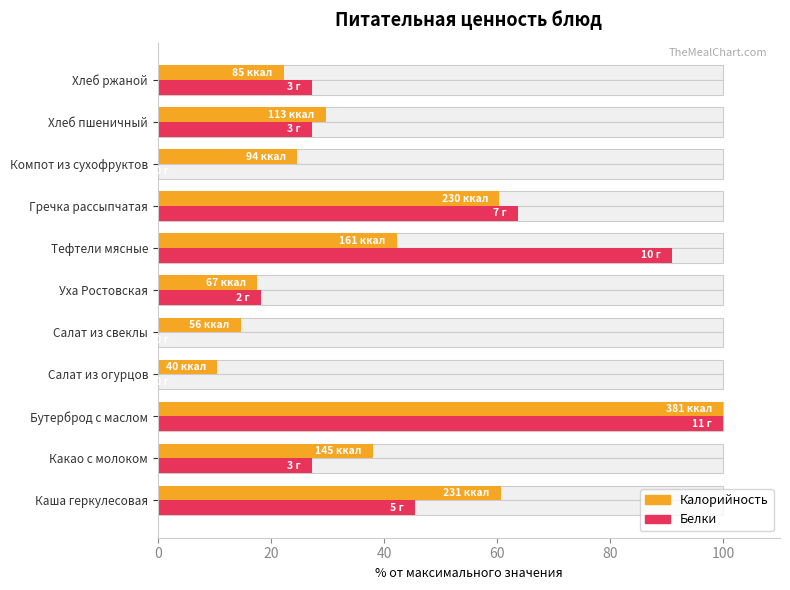

What are all the series names shown in the legend?

Калорийность, Белки